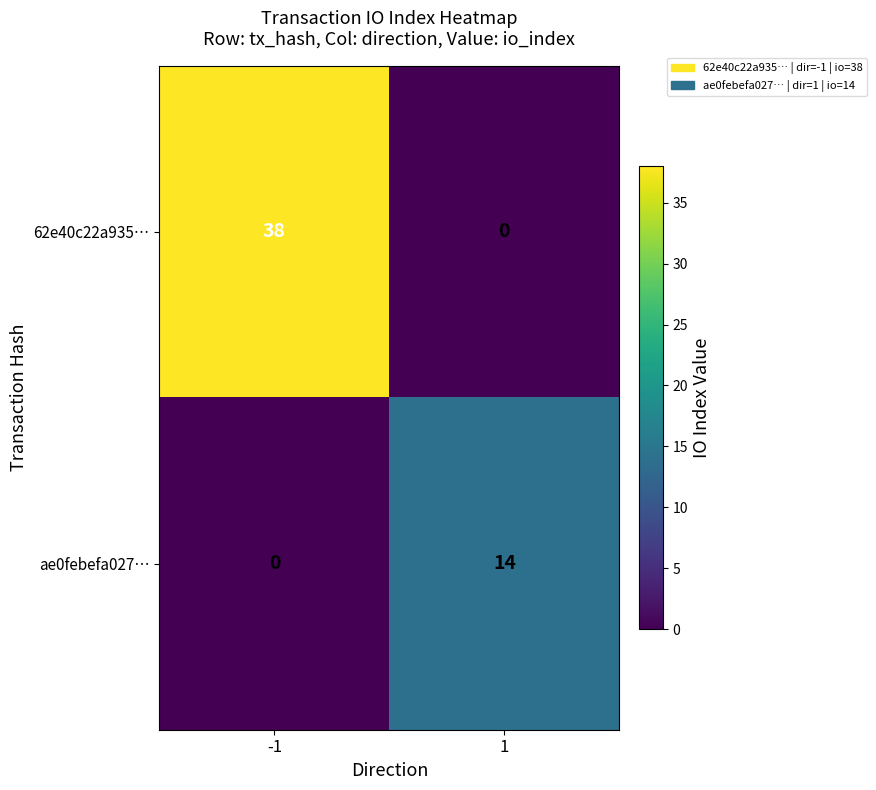

What is the highest value of the 62e40c22a935… series?

38